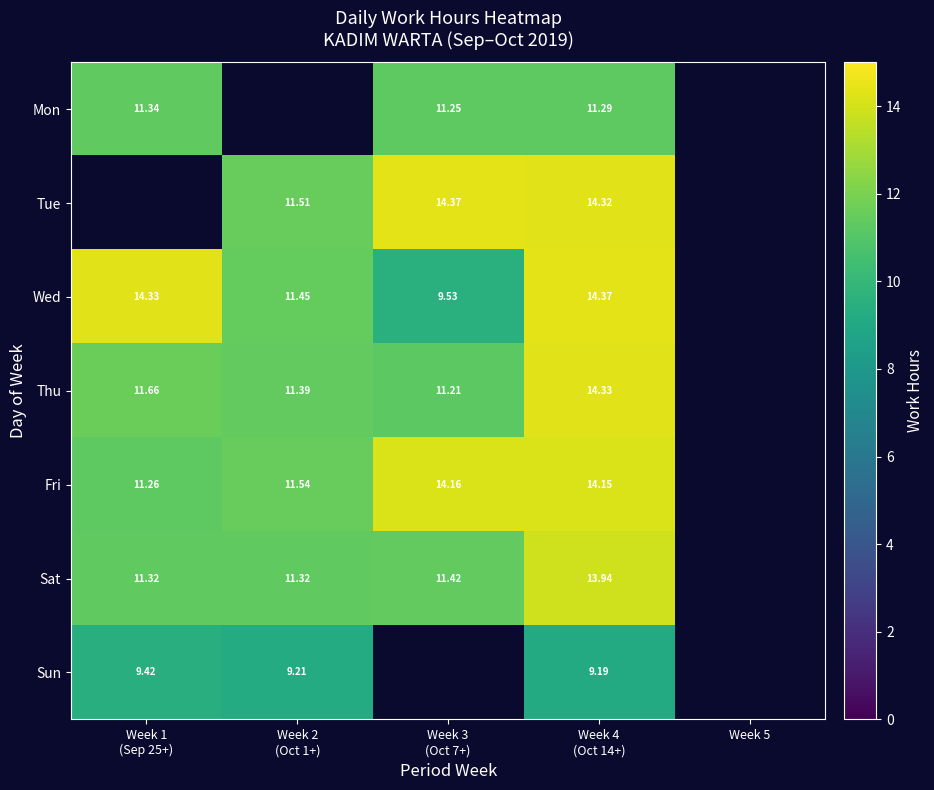

What is the smallest value displayed?

9.2